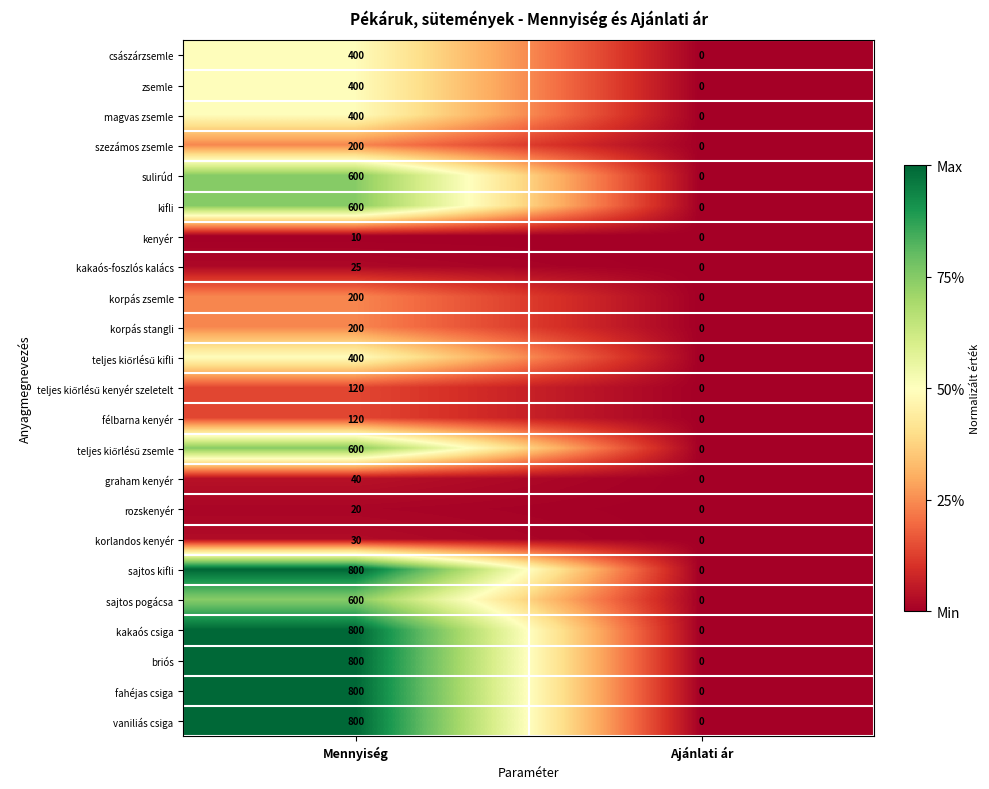

Is the value of kakaós csiga at Ajánlati ár greater than the value of magvas zsemle at Mennyiség?

No